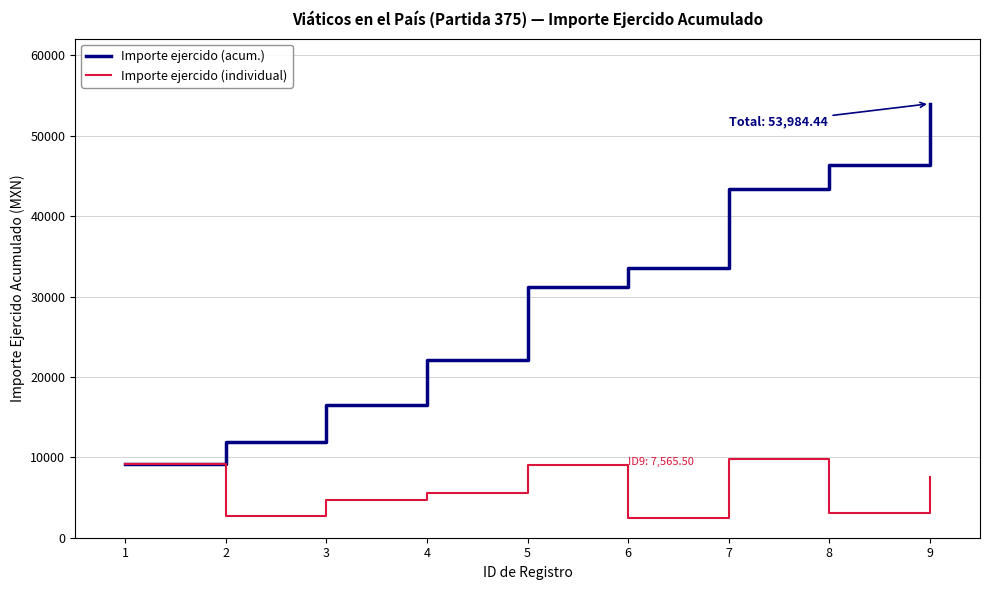

Does the chart have visible grid lines?

Yes